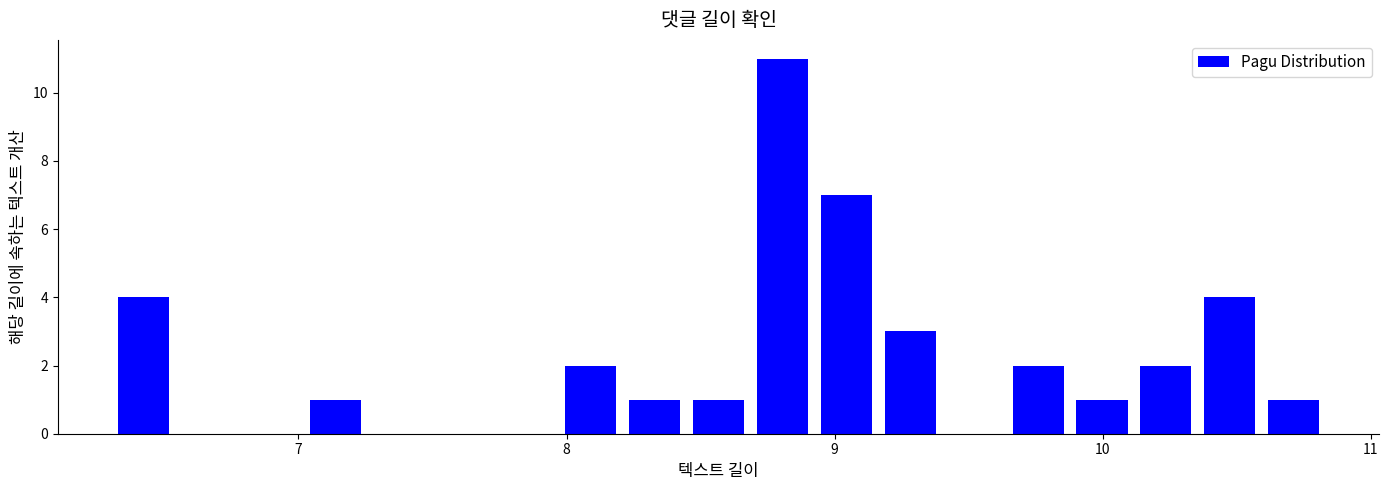

Read against the x-axis, roughly where is the centre of the tallest bar?

8.8